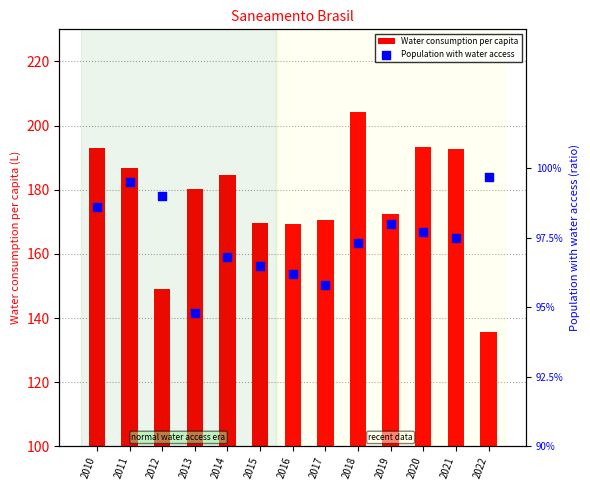

Which series has the largest total across all categories?

Water consumption per capita